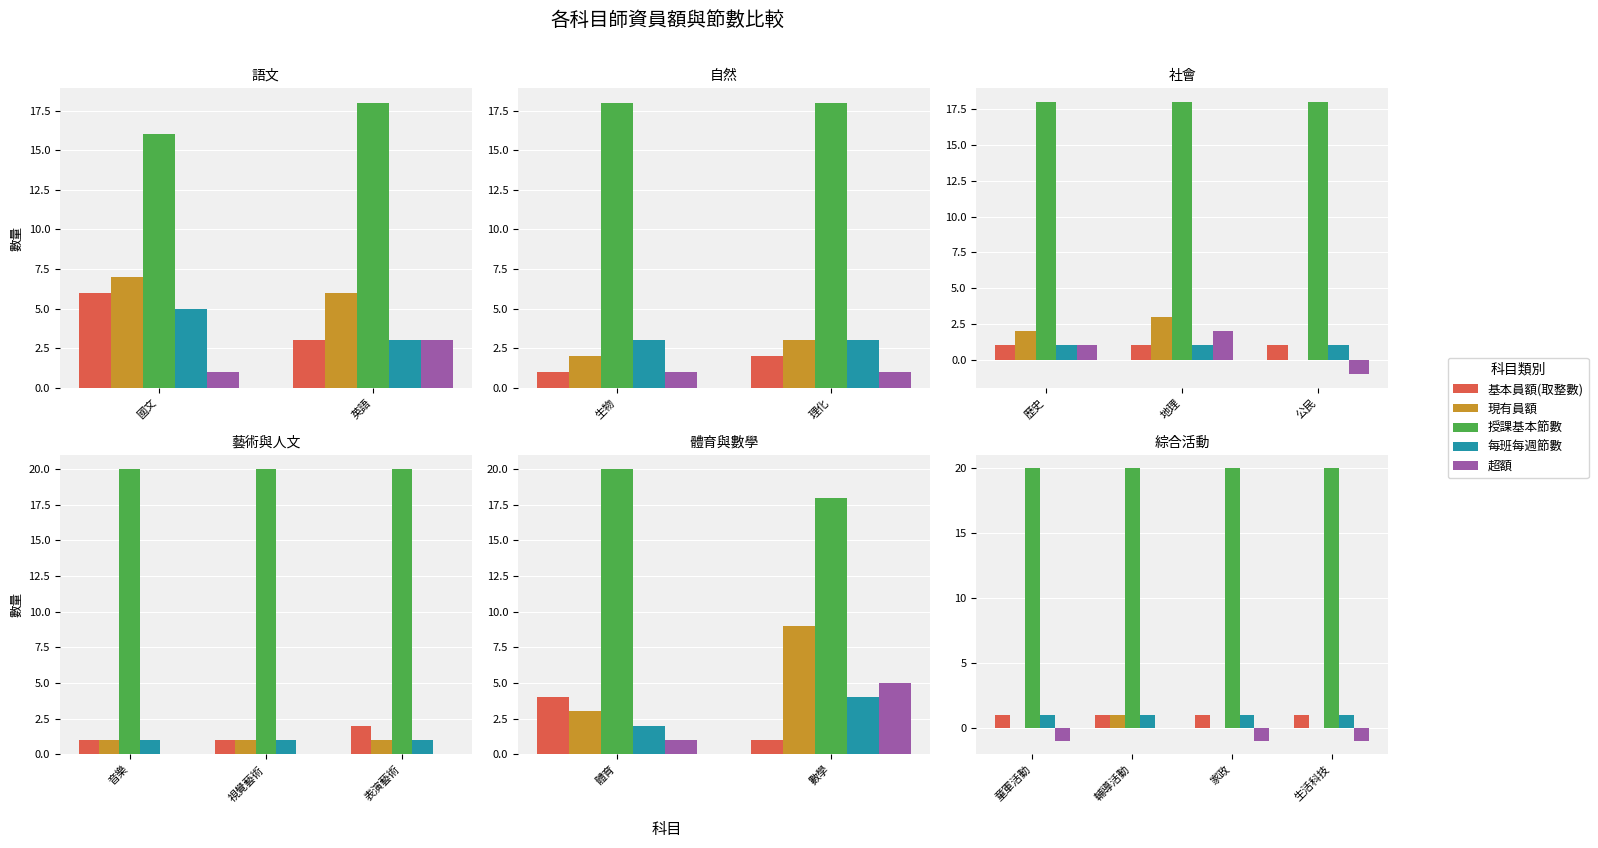

How many data points does each series have?

4